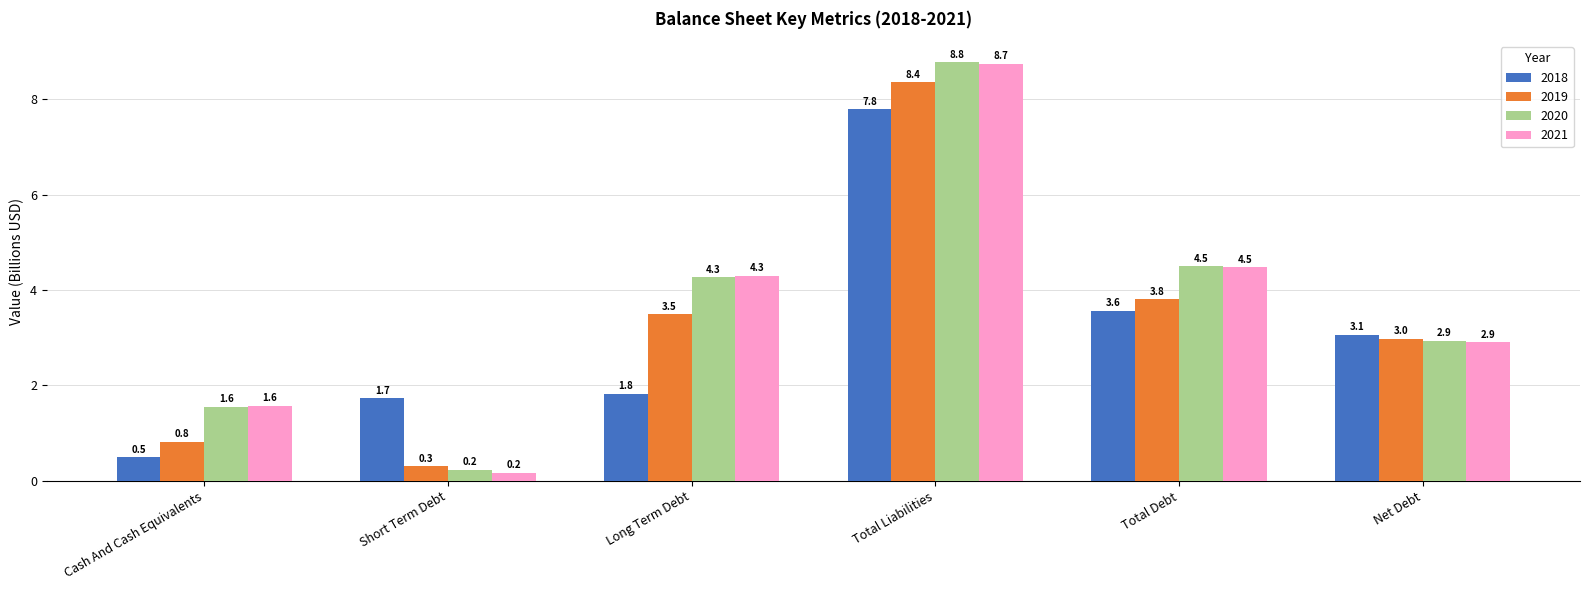

How many data points does each series have?

6